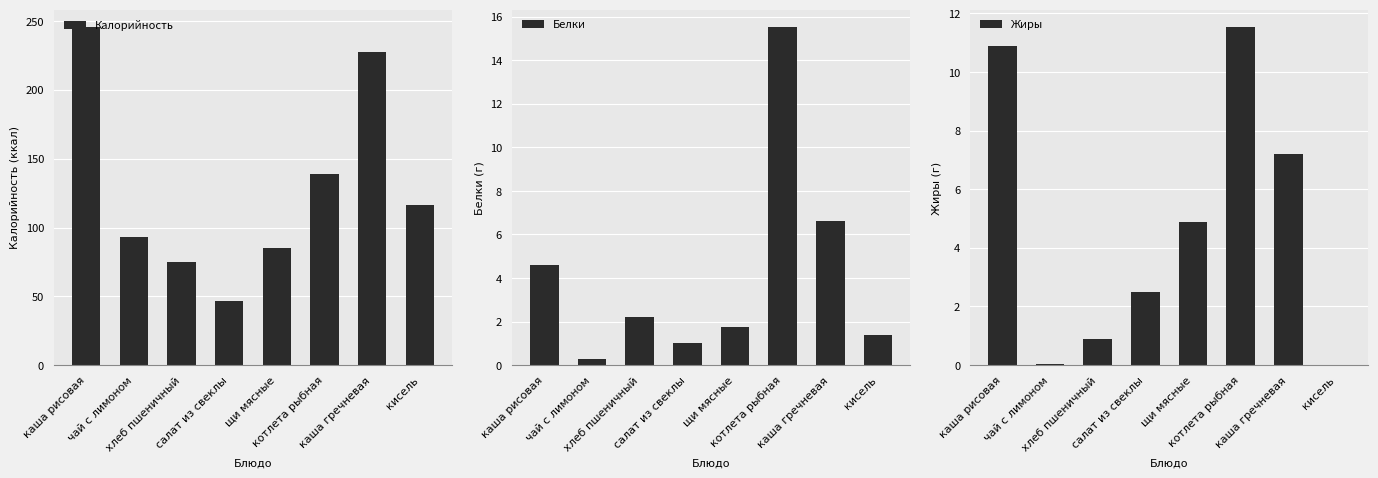

The Белки series shows 1.0 at салат из свеклы. True or false?

True